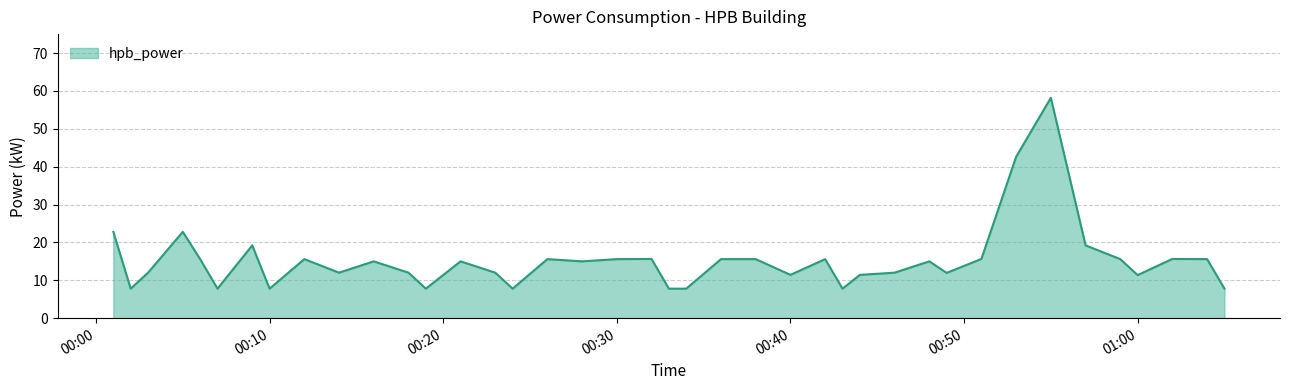

What is the smallest value displayed?

7.8